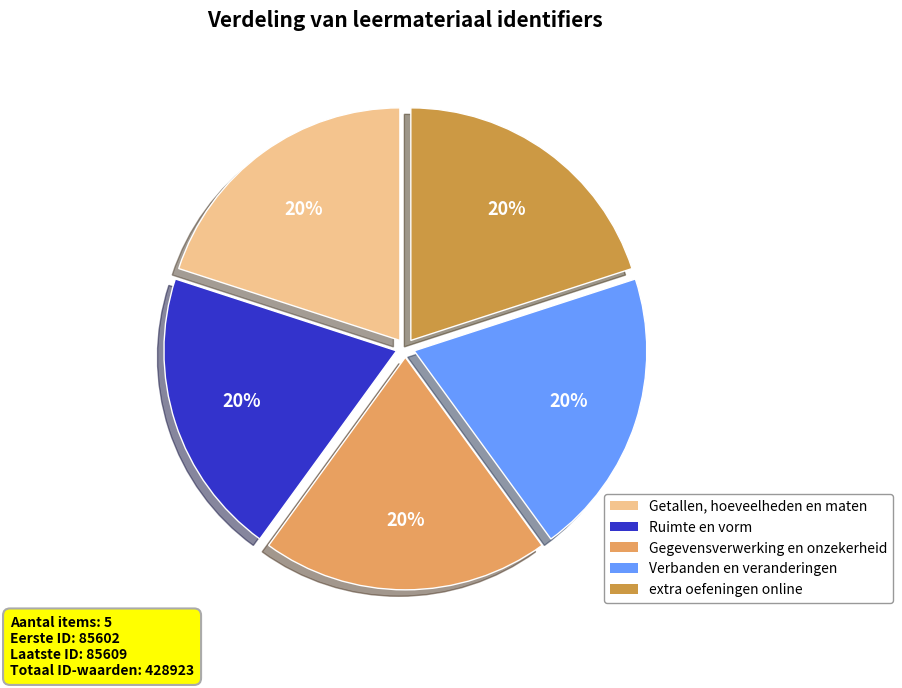

What is the ratio of the value at Ruimte en vorm to the value at extra oefeningen online?

1.0